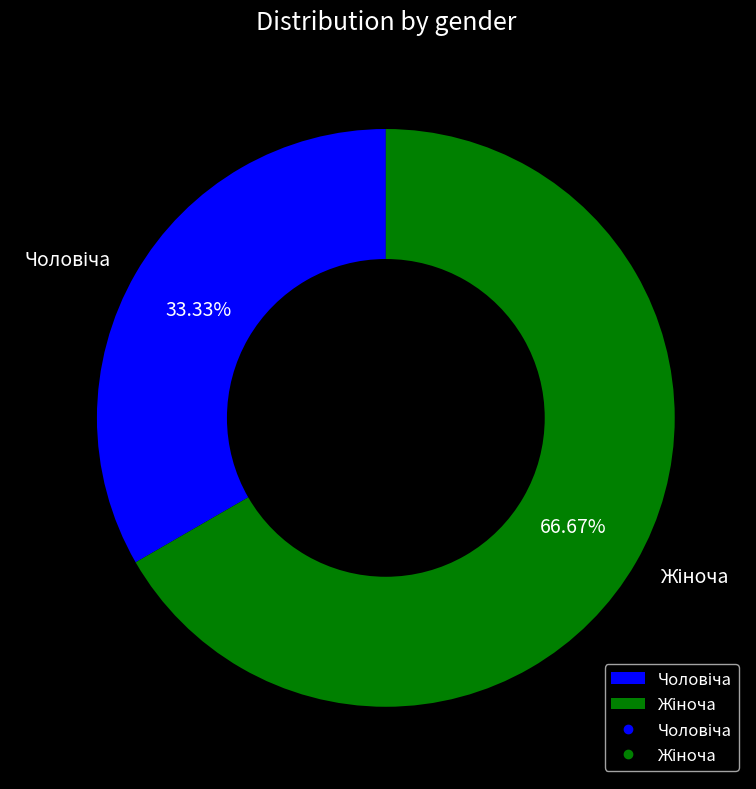

To the nearest percent, what is the difference between the largest and smallest slice percentages?

33%